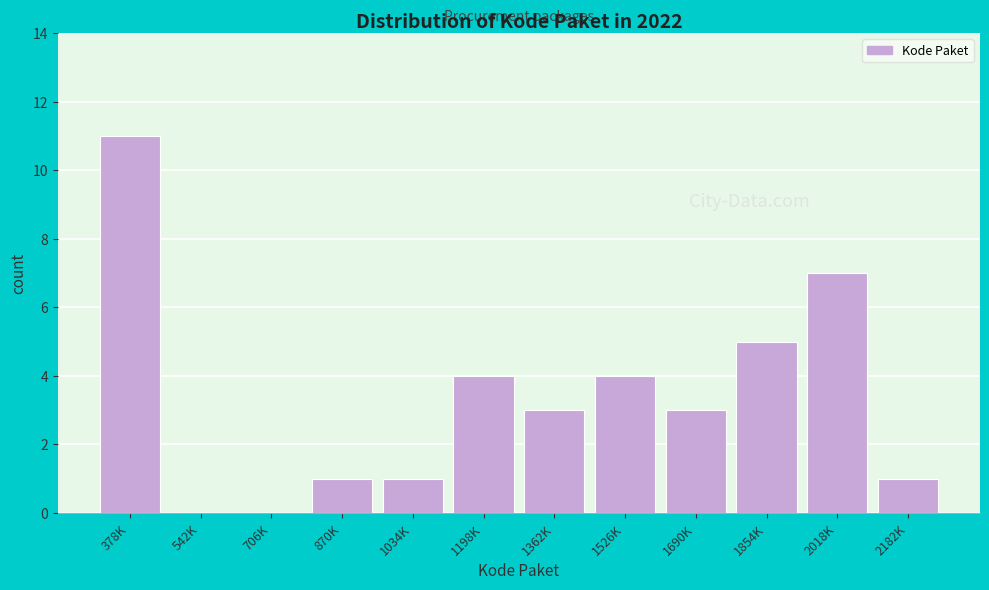

Reading right to left, transcribe all the data shown in this chart.

2182K=1	2018K=7	1854K=5	1690K=3	1526K=4	1362K=3	1198K=4	1034K=1	870K=1	706K=0	542K=0	378K=11